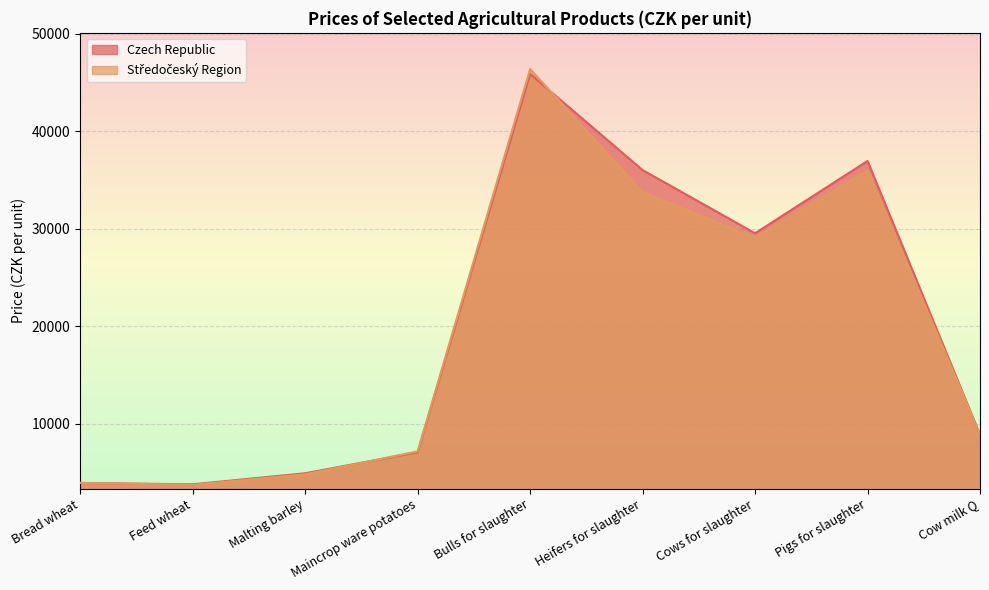

What is the minimum value for Czech Republic?

3810